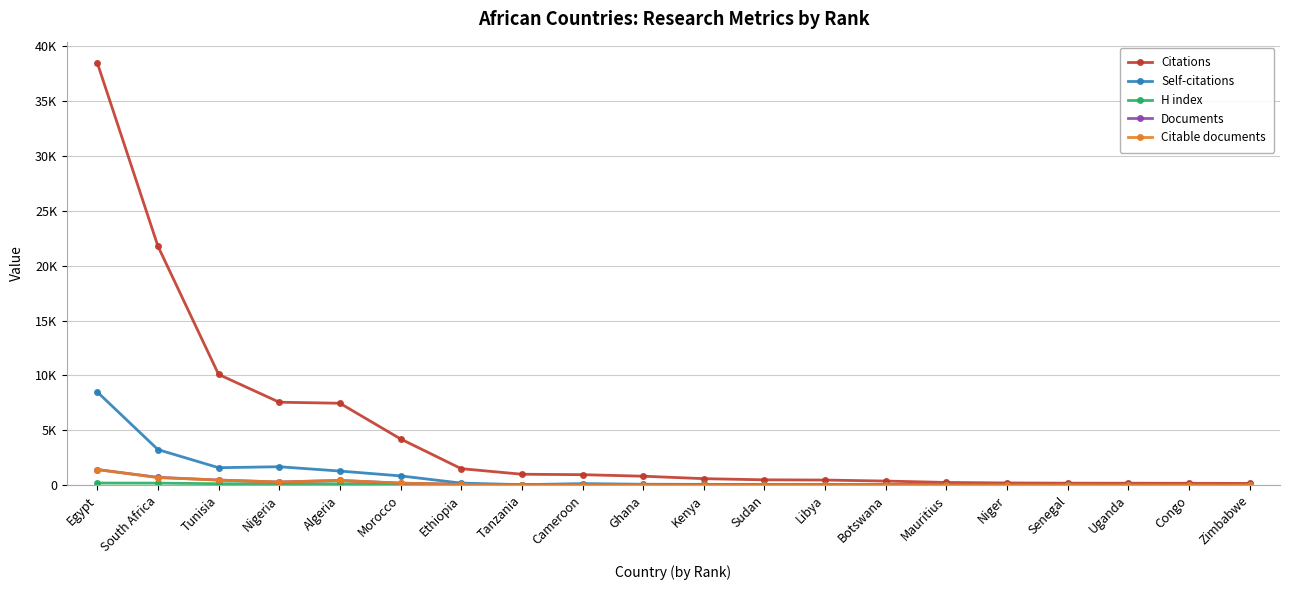

What is the difference between the highest and lowest values at Nigeria?

7437